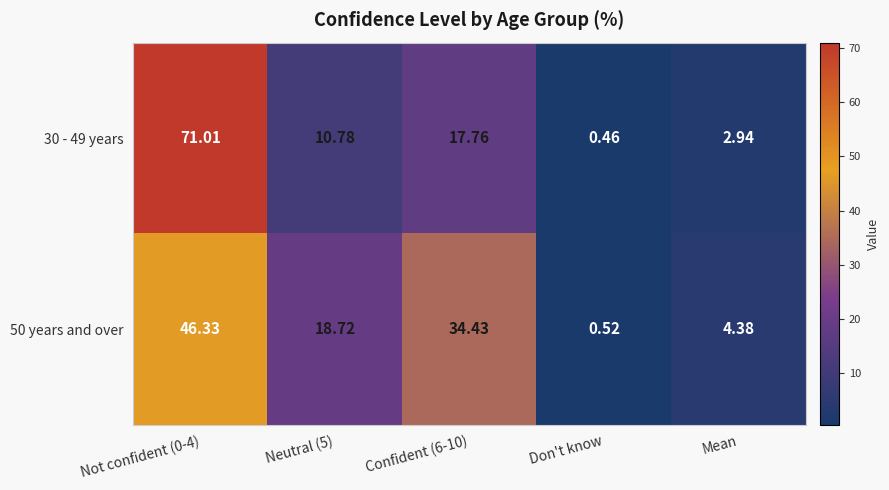

Is the value of 30 - 49 years at Mean greater than the value of 50 years and over at Confident (6-10)?

No